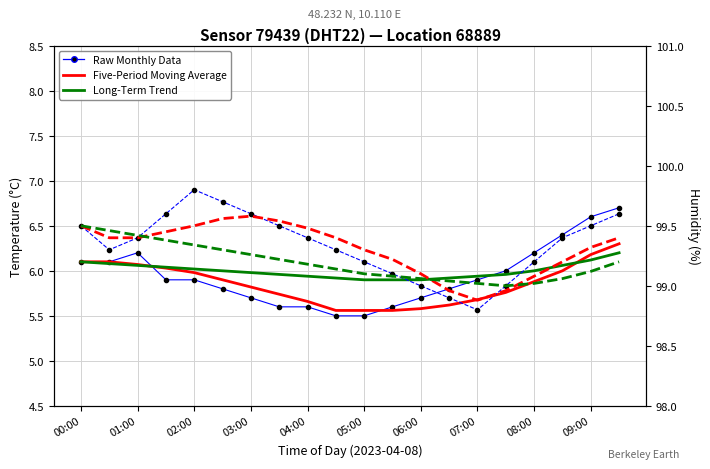

At which label does Raw Readings (Humidity %) first exceed 99?

00:00